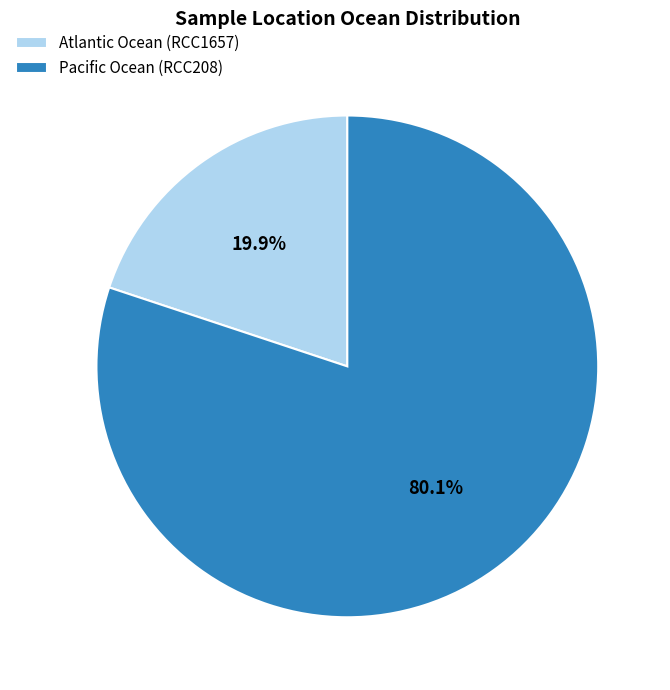

To the nearest percent, what portion does Pacific Ocean (RCC208) represent?

80%